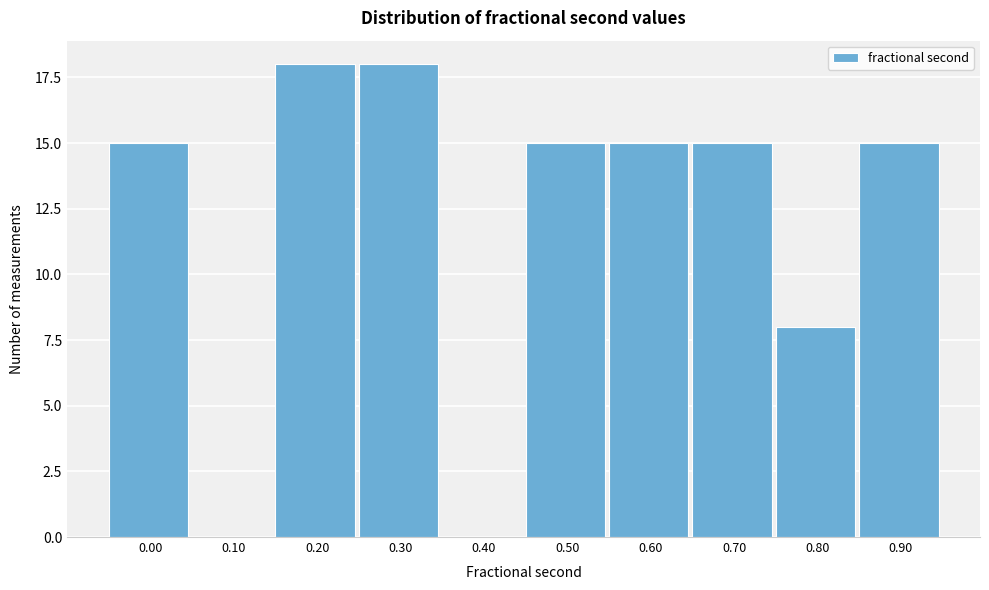

Reading left to right, what are all the values shown in this chart?

0.00=15	0.10=0	0.20=18	0.30=18	0.40=0	0.50=15	0.60=15	0.70=15	0.80=8	0.90=15